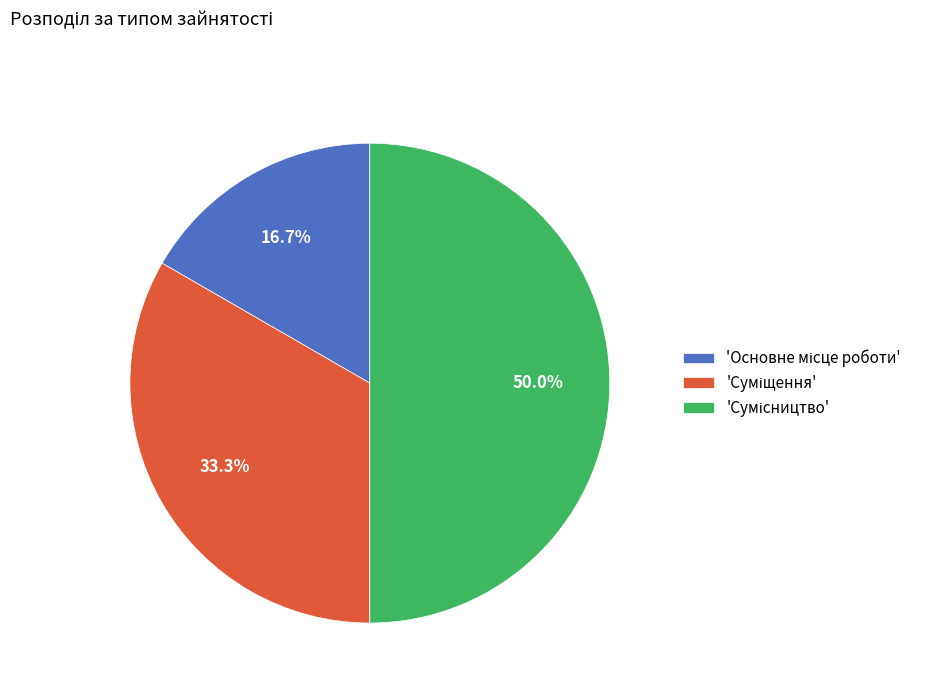

Rank the categories by value from highest to lowest.

Сумісництво, Суміщення, Основне місце роботи